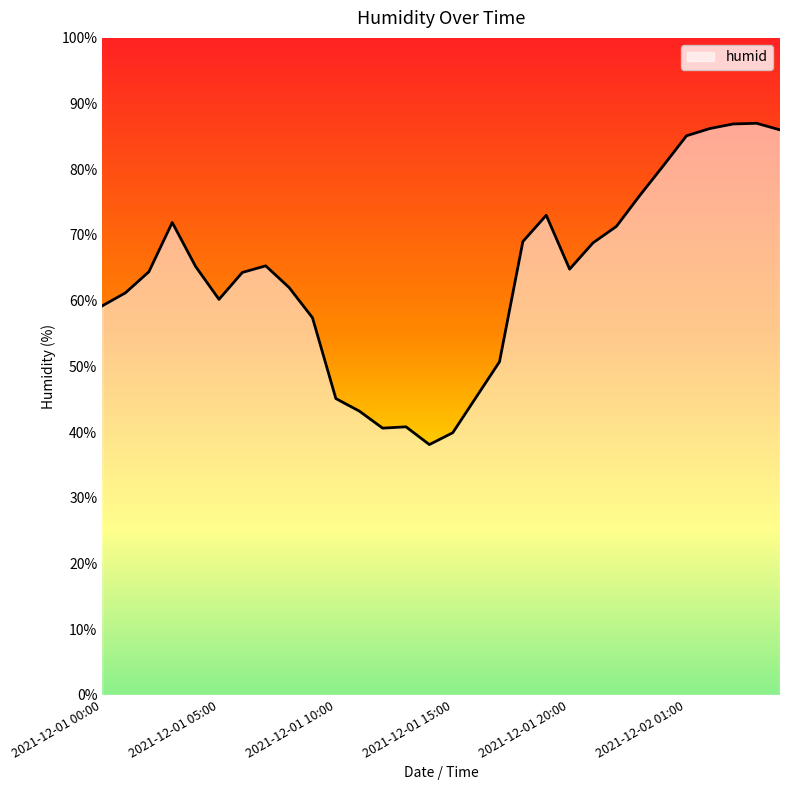

What is the average value?

63.6